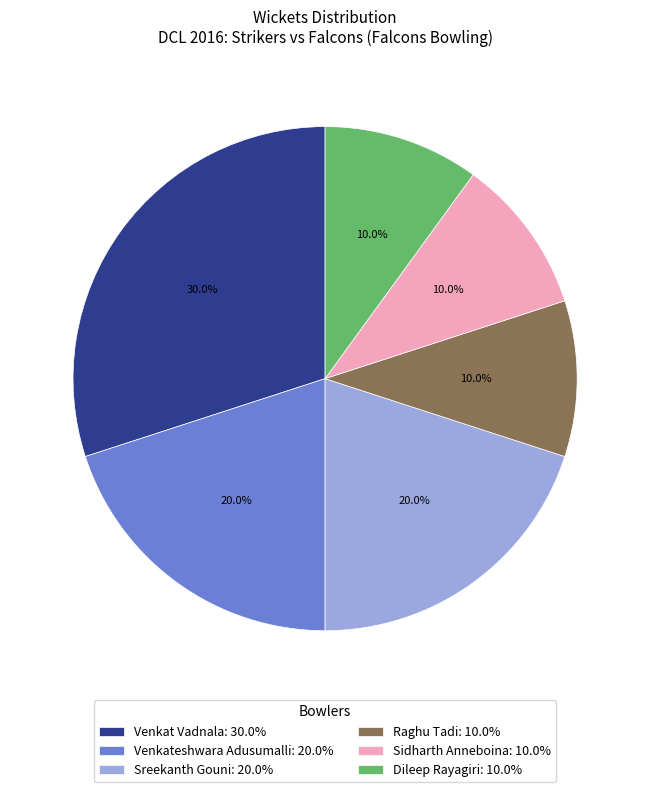

What is the ratio of the value at Sreekanth Gouni: 20.0% to the value at Raghu Tadi: 10.0%?

2.0